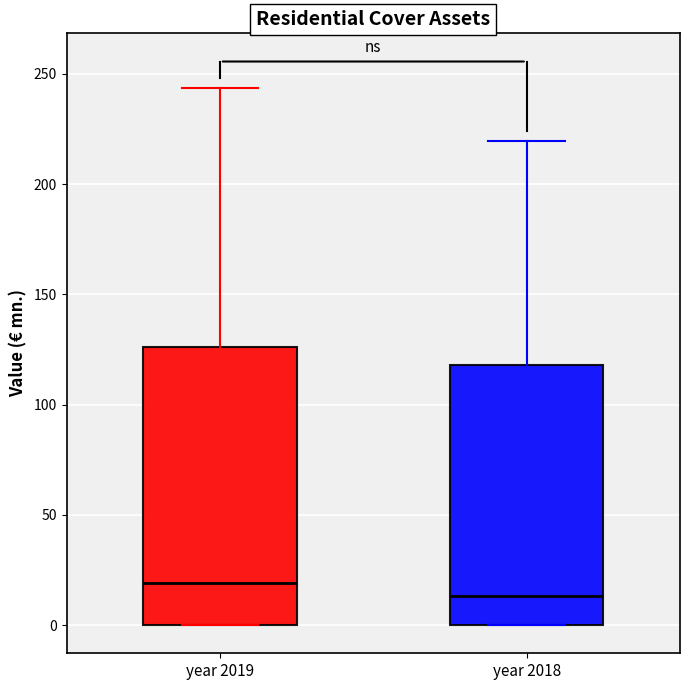

Reading left to right, read every box against the y-axis: the position of its median line, the range the box covers, and the ends of its whiskers. The values are not printed on the chart, so give them approximately, as read against the axis.

year 2019: median 20, box 0 to 125, whiskers 0 to 245
year 2018: median 15, box 0 to 120, whiskers 0 to 220